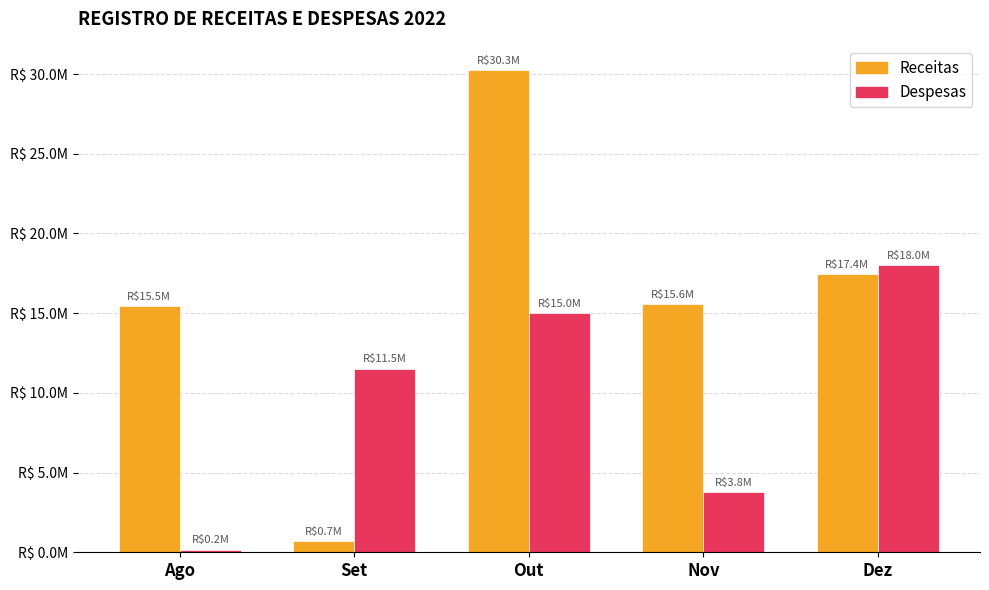

The value of Despesas at Out is 5077569.3. True or false?

False